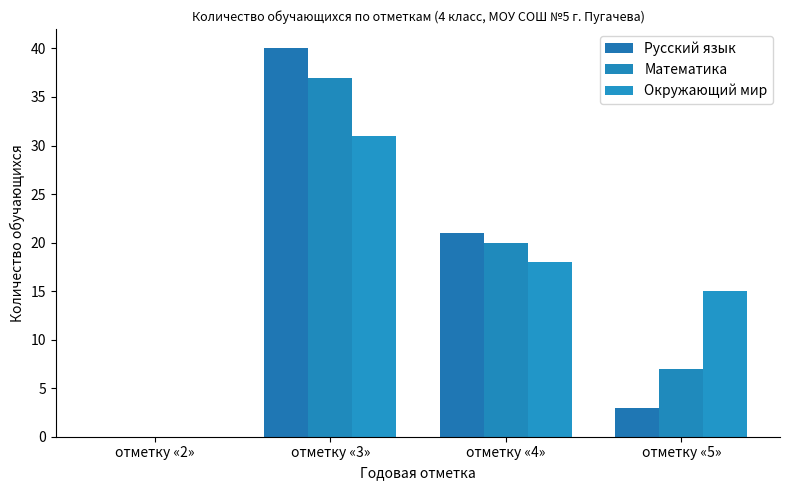

Where is Русский язык nearest to the value 20?

отметку «4»